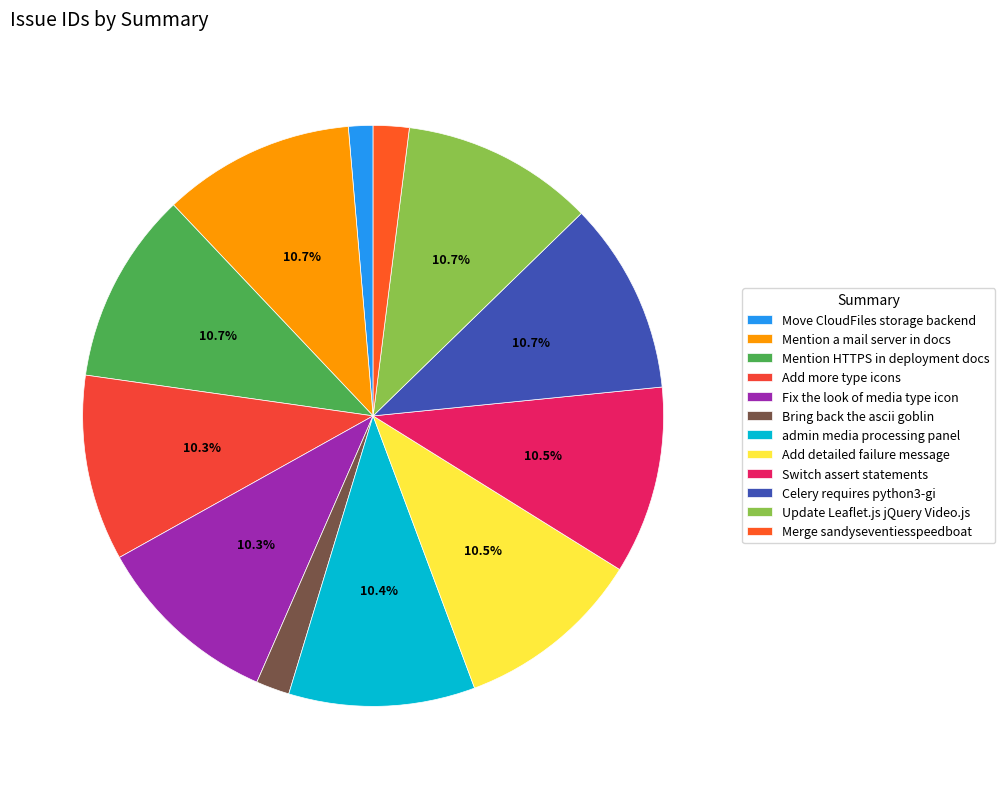

What is the change in value from Add detailed failure message to Update Leaflet.js jQuery Video.js?

+143